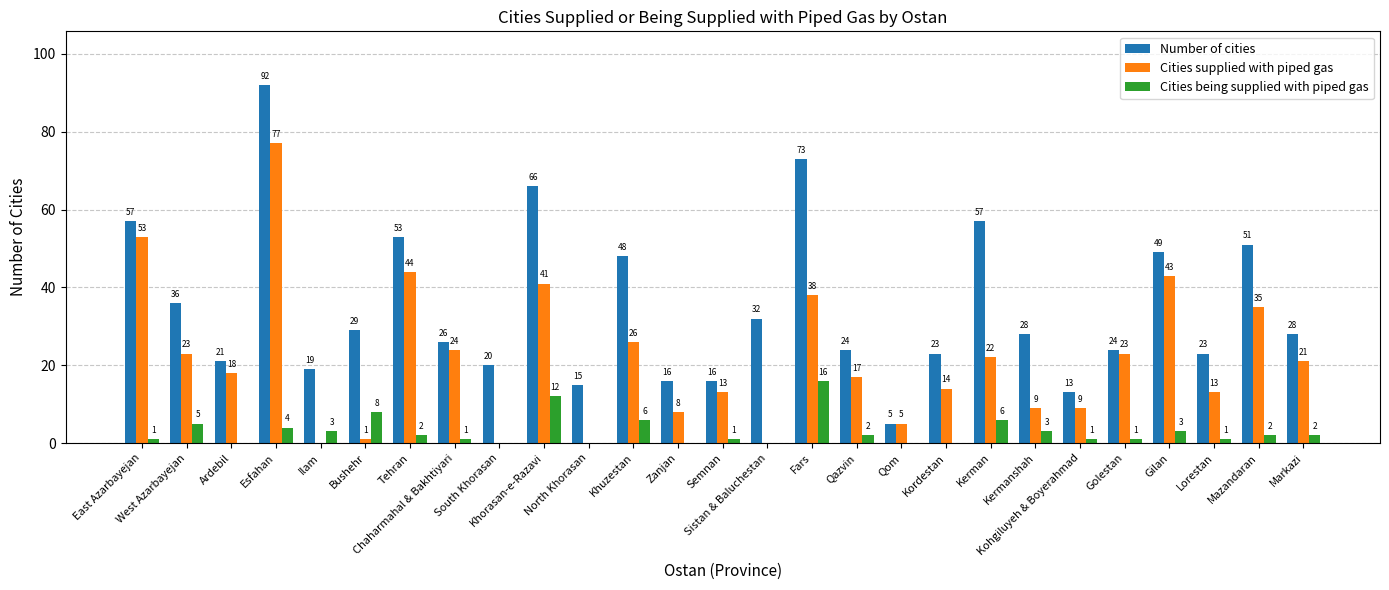

What is the sum of all Cities supplied with piped gas values?

577